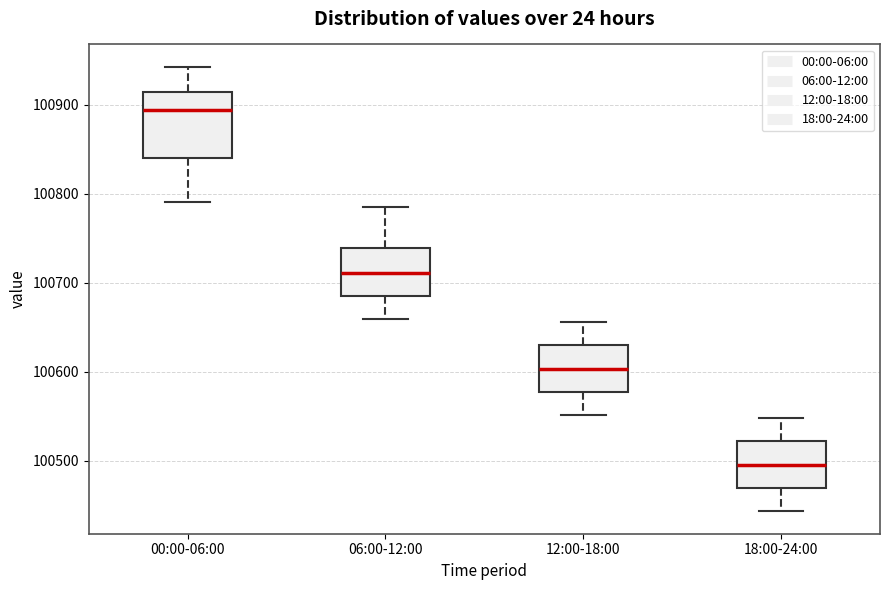

Where does the upper whisker of the box for 00:00-06:00 end on the y-axis? The values are not printed on the chart, so give them approximately, as read against the axis.

100940